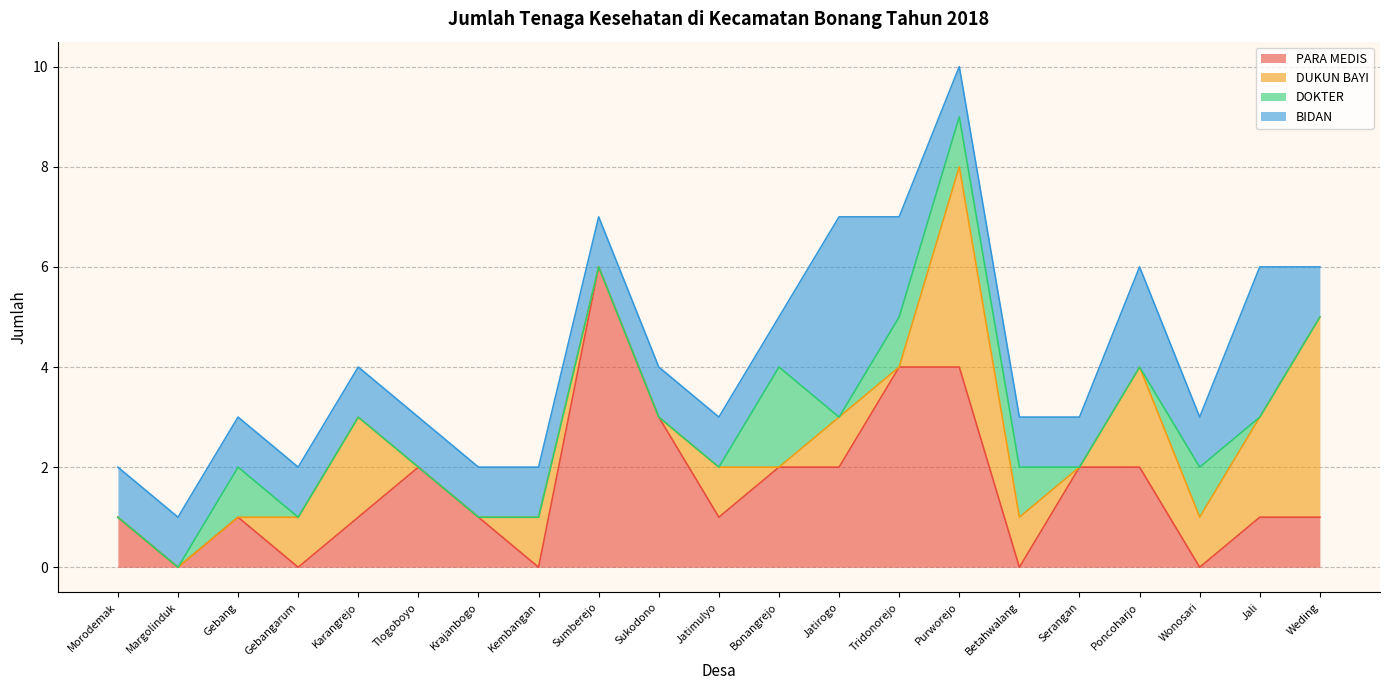

What are all the series names shown in the legend?

PARA MEDIS, DUKUN BAYI, DOKTER, BIDAN